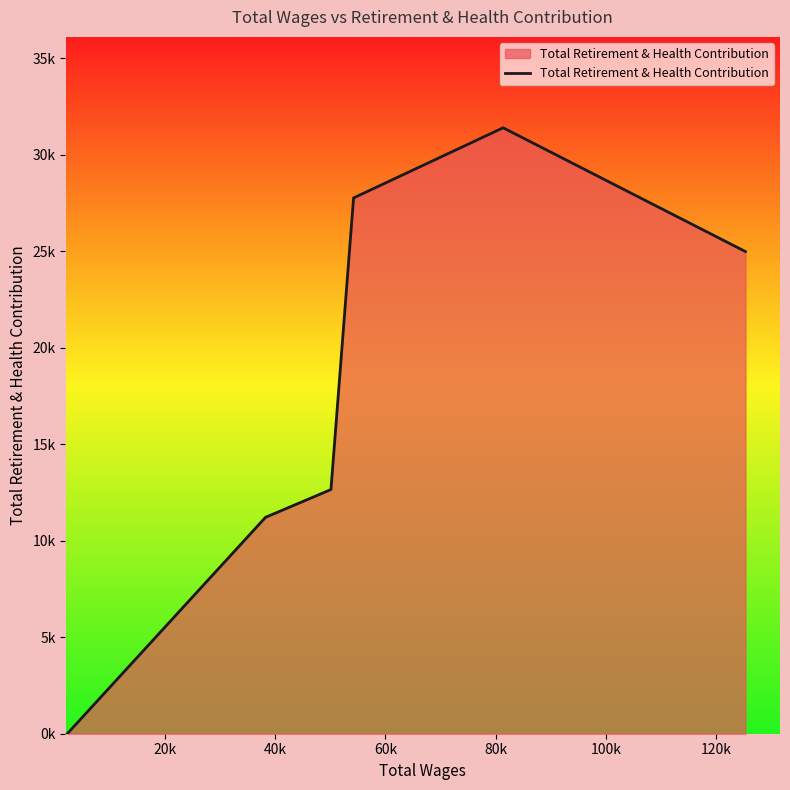

At which category does the chart reach its peak across all series?

80k